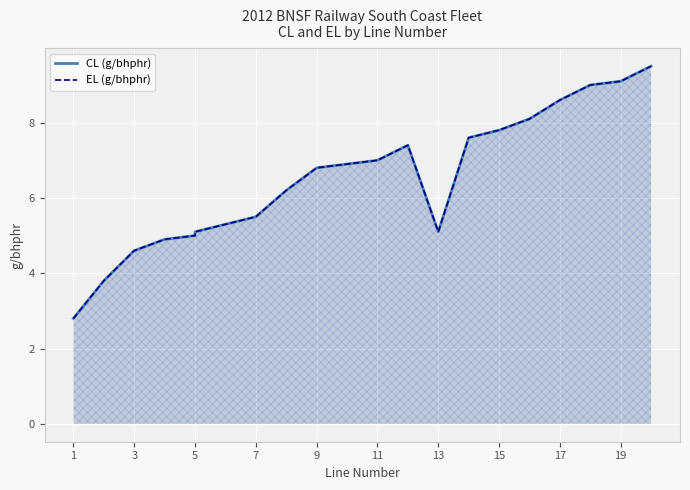

Which series changed the most between 9 and 16?

CL (g/bhphr)